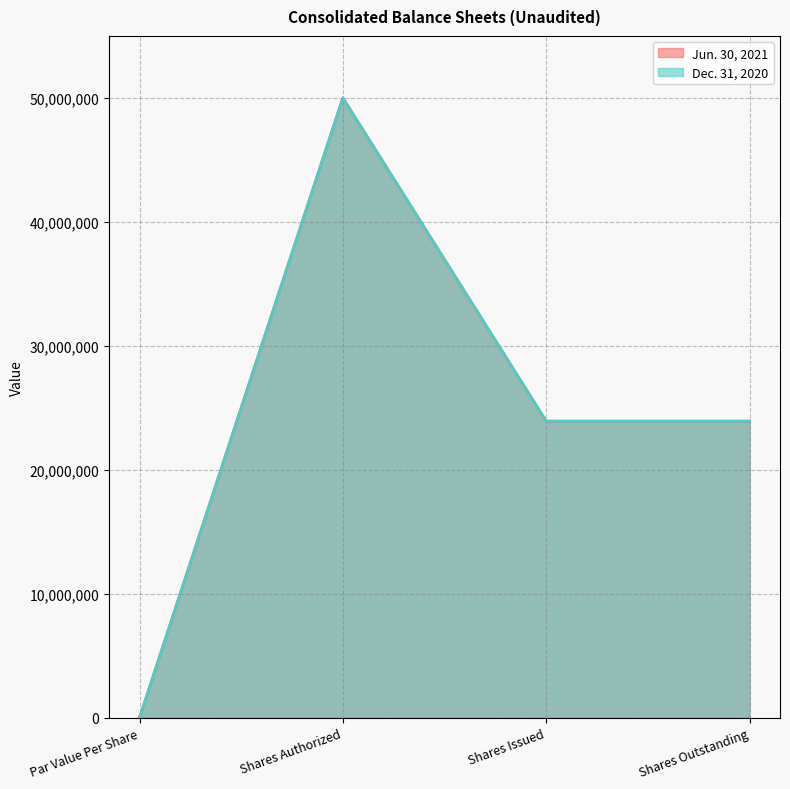

Count the number of categories in the chart.

4